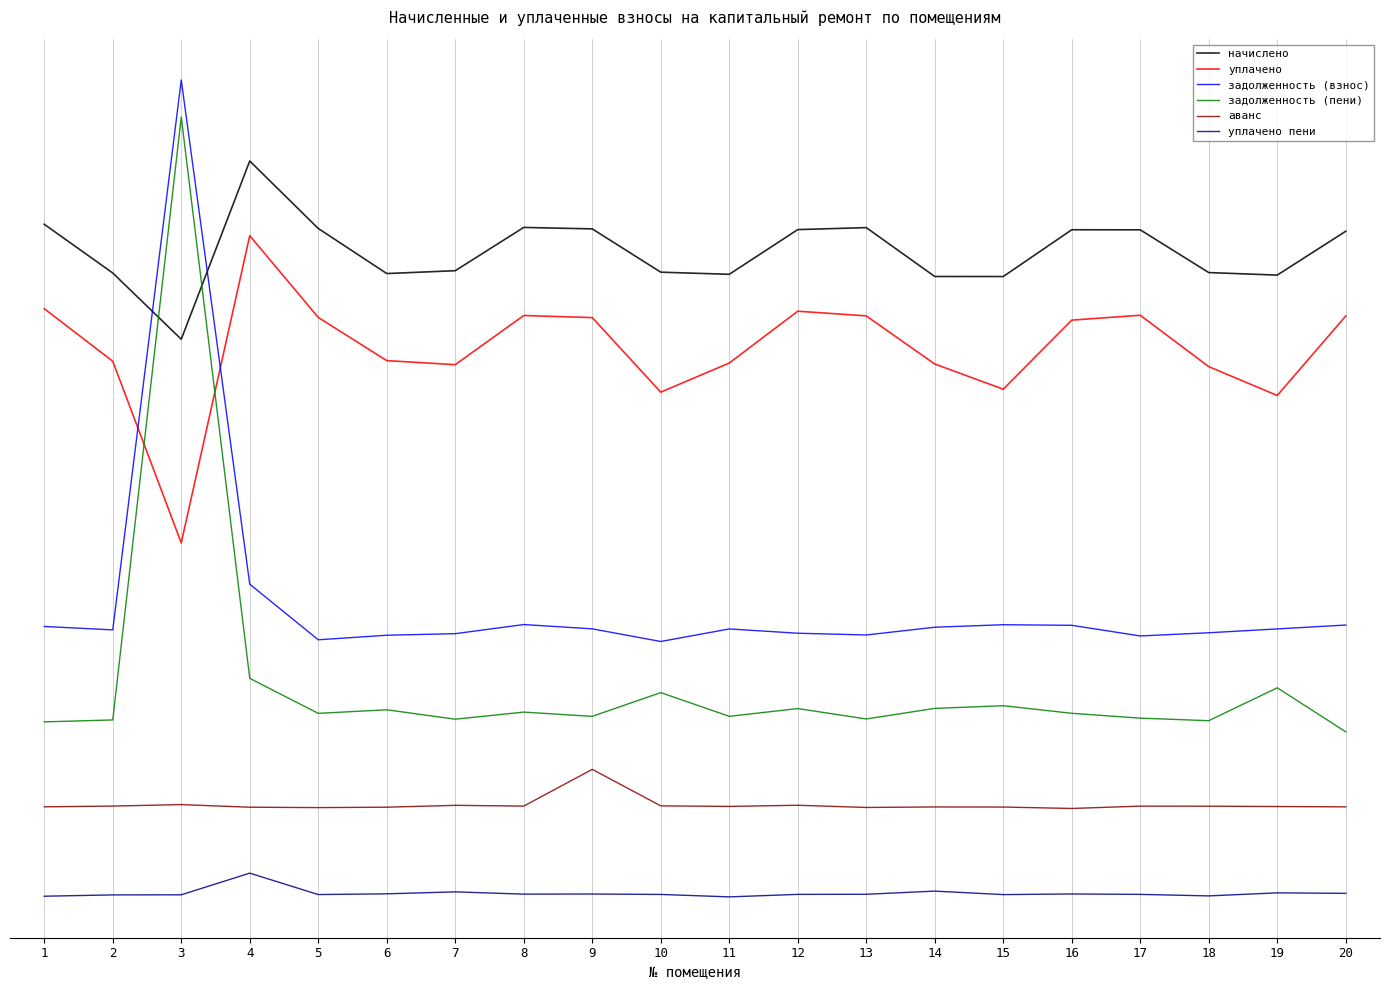

Reading left to right, extract all data points from this chart.

начислено: 1=17261.2	2=16151.0	3=14642.5	4=18701.7	5=17165.6	6=16138.9	7=16203.3	8=17189.2	9=17156.2	10=16170.0	11=16121.4	12=17139.8	13=17184.7	14=16071.5	15=16070.8	16=17136.0	17=17134.4	18=16160.9	19=16103.6	20=17101.8
уплачено: 1=15338.3	2=14141.6	3=10004.5	4=17000.3	5=15139.0	6=14155.6	7=14063.8	8=15183.3	9=15135.2	10=13437.6	11=14100.2	12=15281.1	13=15174.1	14=14078.2	15=13504.5	16=15077.7	17=15188.8	18=14018.5	19=13362.1	20=15171.5
задолженность (взнос): 1=8101.0	2=8023.4	3=20546.5	4=9064.3	5=7797.8	6=7901.5	7=7937.0	8=8144.6	9=8047.0	10=7758.8	11=8044.3	12=7947.3	13=7907.4	14=8083.7	15=8141.0	16=8127.4	17=7885.2	18=7957.7	19=8045.3	20=8133.4
задолженность (пени): 1=5928.0	2=5972.1	3=19704.4	4=6919.1	5=6122.1	6=6203.7	7=5989.2	8=6150.7	9=6054.3	10=6594.5	11=6054.3	12=6231.0	13=5994.6	14=6235.0	15=6296.5	16=6123.5	17=6013.1	18=5955.1	19=6703.8	20=5701.4
аванс: 1=3993.4	2=4010.7	3=4044.3	4=3984.5	5=3975.7	6=3984.9	7=4027.5	8=4009.9	9=4846.6	10=4015.4	11=4002.9	12=4029.1	13=3978.9	14=3990.2	15=3988.2	16=3956.1	17=4008.9	18=4007.8	19=4000.2	20=3993.0
уплачено пени: 1=1957.5	2=1987.4	3=1989.7	4=2483.3	5=1995.2	6=2012.1	7=2056.6	8=2005.2	9=2007.7	10=1997.8	11=1942.4	12=1999.2	13=2001.8	14=2073.9	15=1994.2	16=2009.0	17=1999.0	18=1964.9	19=2034.3	20=2022.6